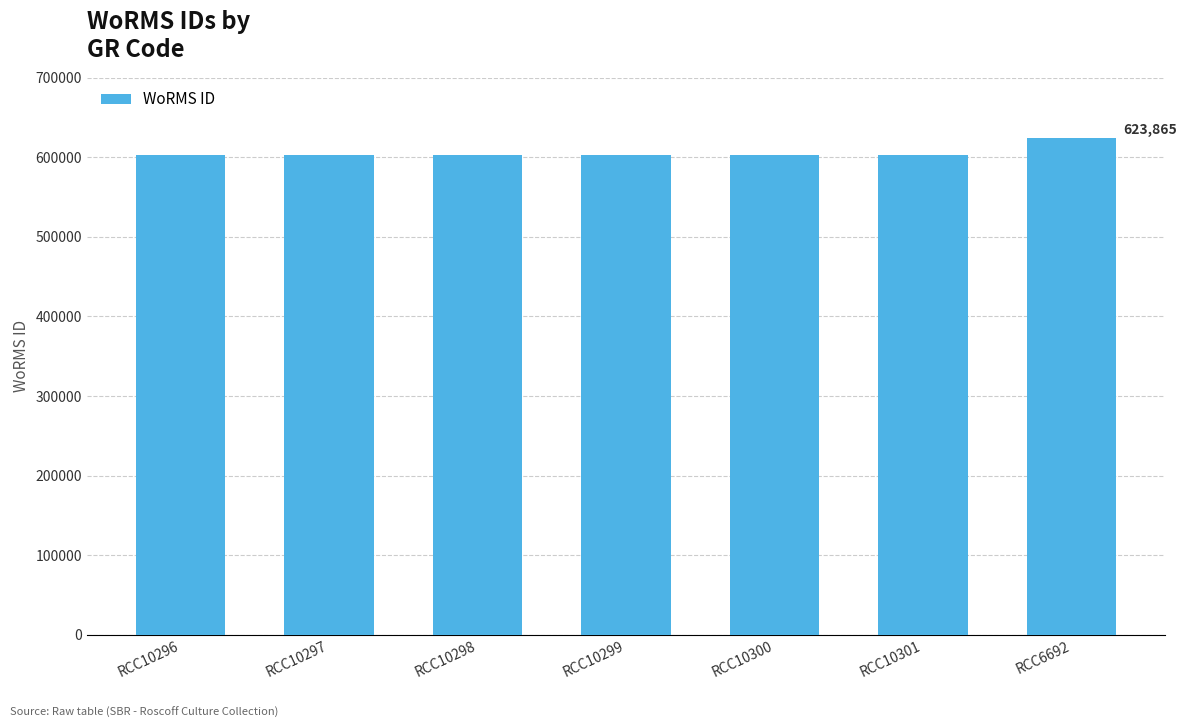

The value at RCC10298 is 602750. True or false?

True